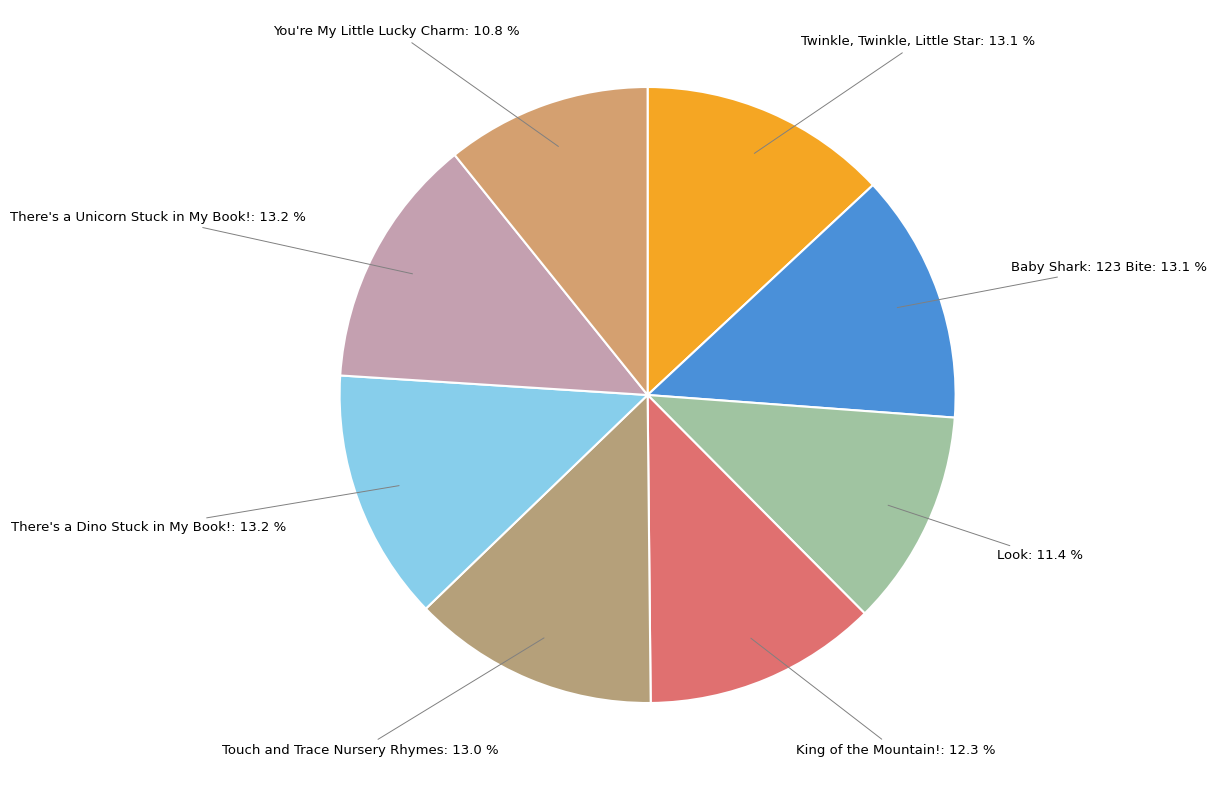

True or false: Baby Shark: 123 Bite accounts for 1% of the total.

False